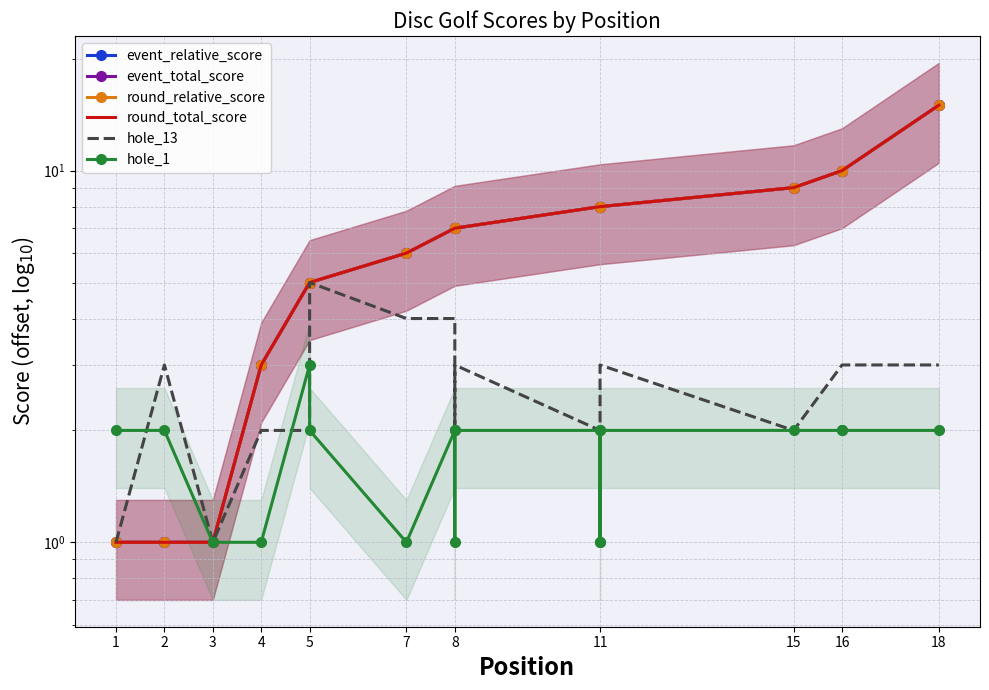

What value does the round_relative_score series have at 3?

1